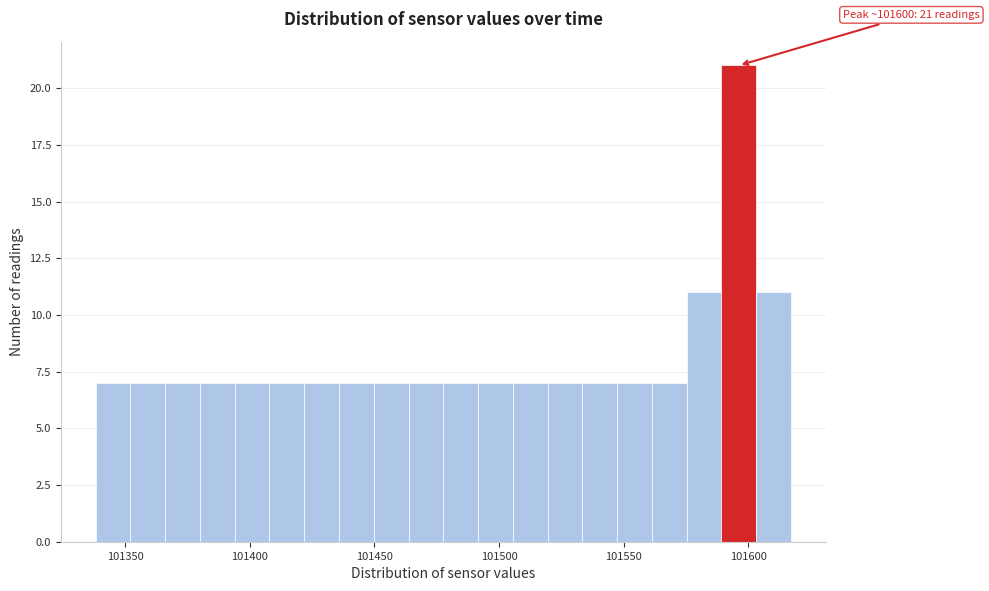

Around what value on the x-axis is the tallest bar? Give the approximate position of its centre, as read against the axis.

101595